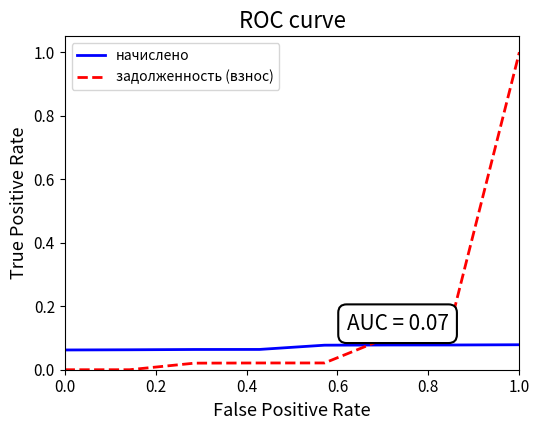

Which series has the largest range (max minus min)?

задолженность (взнос)